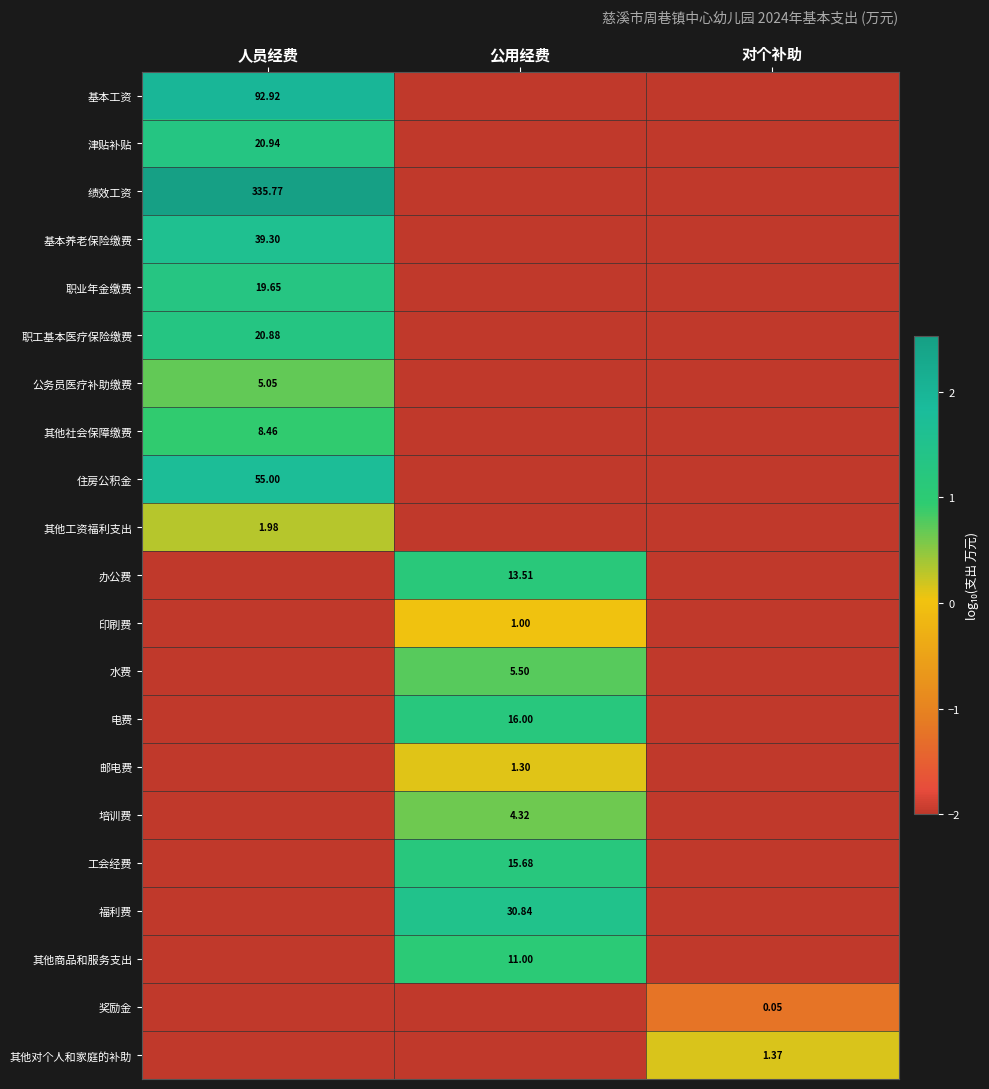

What is the difference between the maximum and minimum values in the 办公费 series?

3.1